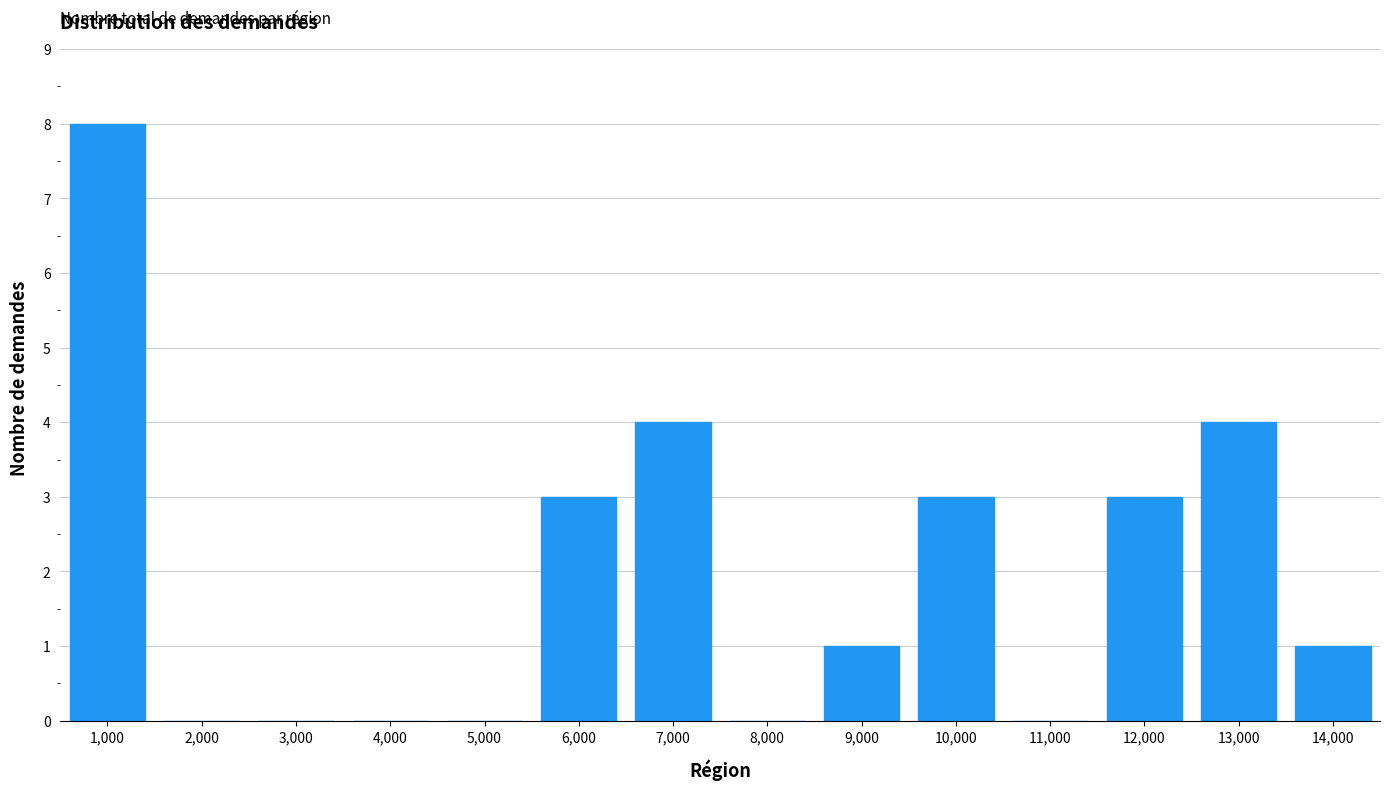

Reading left to right, list all the values displayed in this chart.

1,000=8	2,000=0	3,000=0	4,000=0	5,000=0	6,000=3	7,000=4	8,000=0	9,000=1	10,000=3	11,000=0	12,000=3	13,000=4	14,000=1